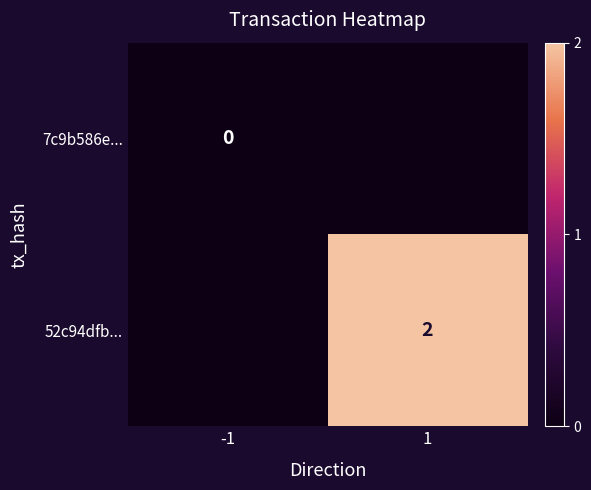

How many data points does each series have?

2